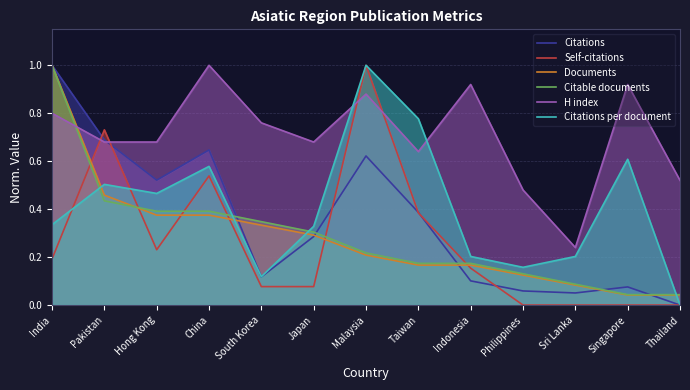

True or false: H index has a value of 0.8 at India.

True